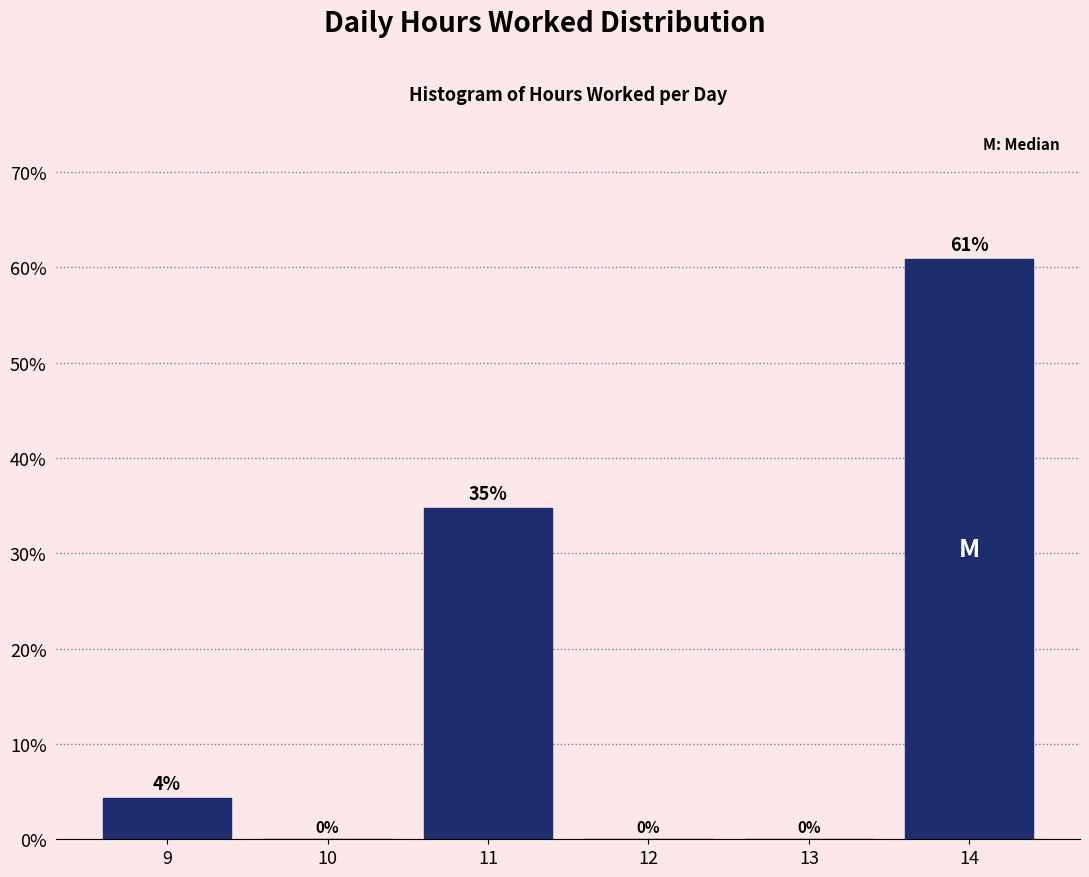

What is the sum of all values?

100.0